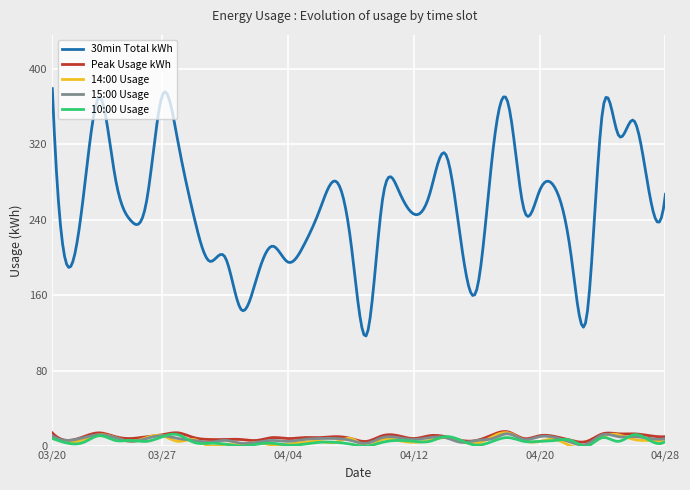

True or false: 30min Total kWh and 14:00 Usage cross at least once.

False